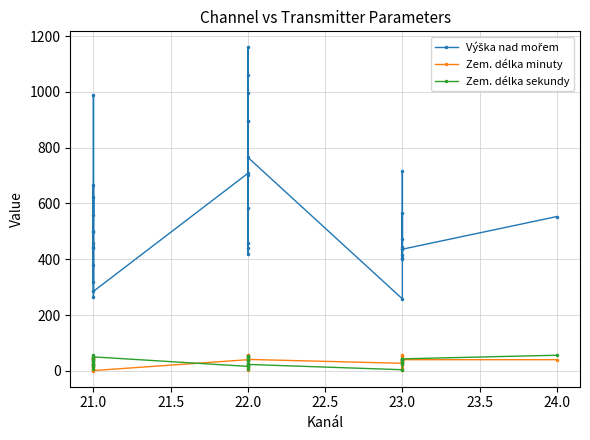

What is the label of the 17th point from the left?

22.0